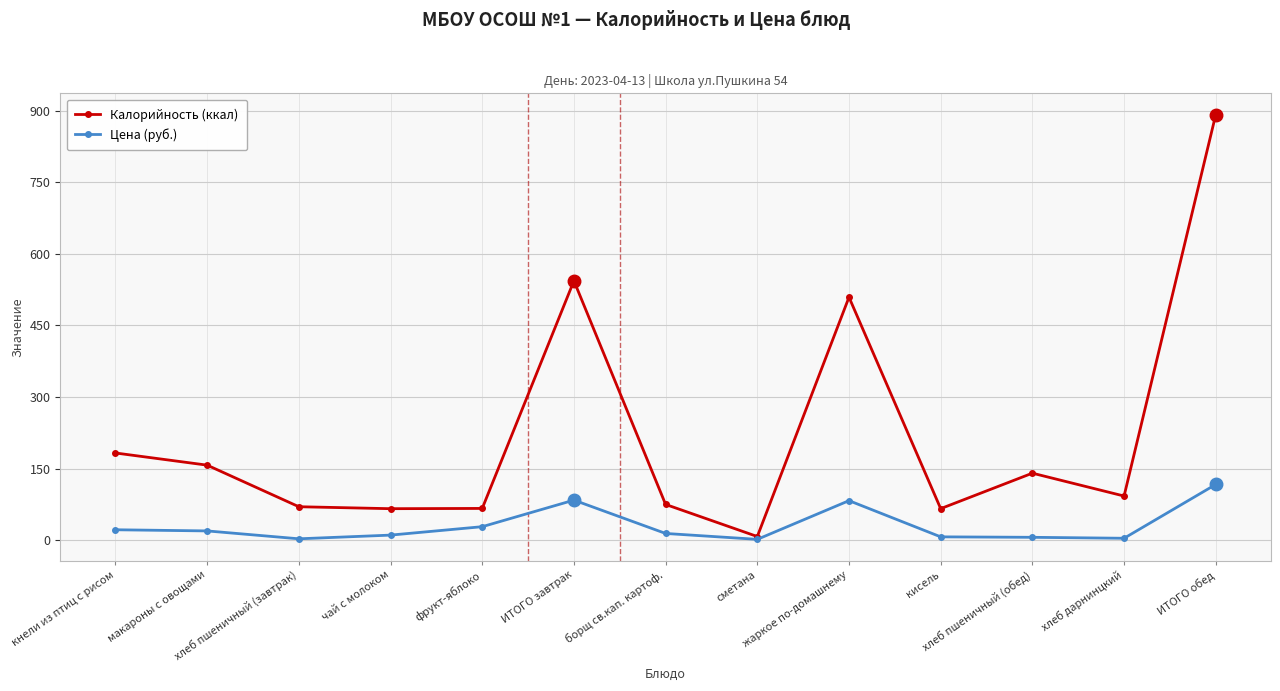

True or false: Калорийность (ккал) has more than 2 points higher than both neighbors.

True